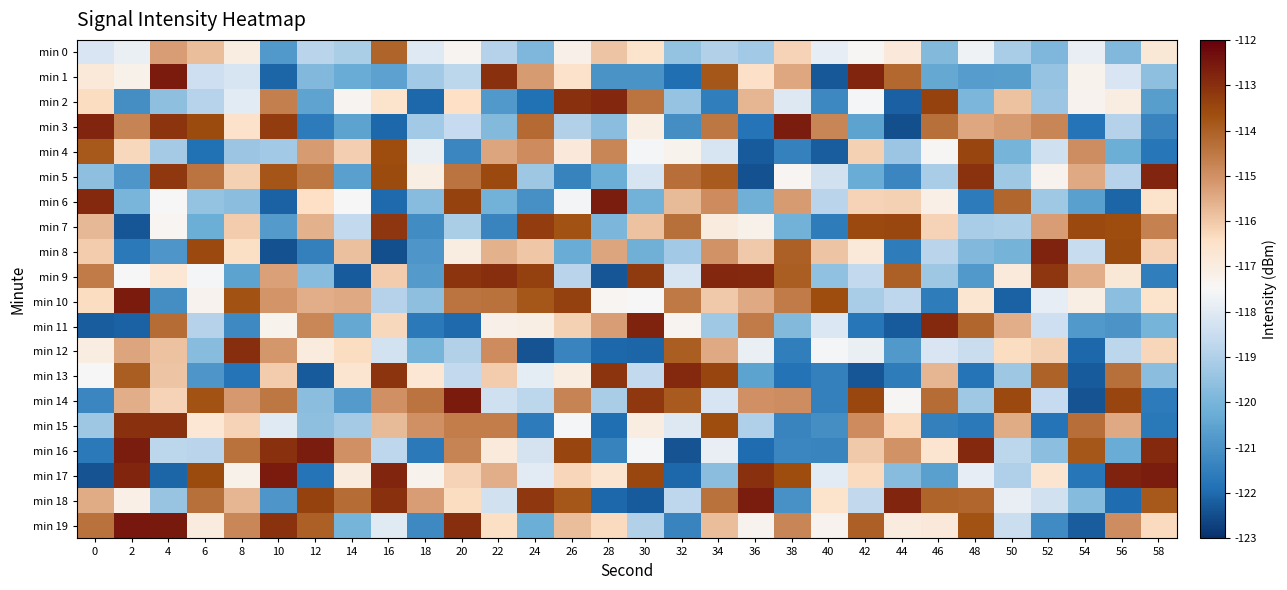

Reading right to left, extract all data points from this chart.

min 0: 58=-116.8	56=-119.8	54=-117.8	52=-119.9	50=-119.1	48=-117.7	46=-119.8	44=-116.9	42=-117.5	40=-117.9	38=-116.2	36=-119.2	34=-119.0	32=-119.5	30=-116.6	28=-115.9	26=-117.2	24=-119.9	22=-118.9	20=-117.4	18=-118.0	16=-114.1	14=-119.1	12=-118.8	10=-120.8	8=-117.1	6=-115.8	4=-115.3	2=-117.8	0=-118.1
min 1: 58=-119.6	56=-118.2	54=-117.3	52=-119.5	50=-120.7	48=-120.7	46=-120.4	44=-114.2	42=-112.8	40=-122.3	38=-115.4	36=-116.5	34=-113.8	32=-121.9	30=-120.9	28=-120.9	26=-116.5	24=-115.2	22=-113.0	20=-118.8	18=-119.2	16=-120.6	14=-120.3	12=-119.9	10=-122.1	8=-118.2	6=-118.4	4=-112.6	2=-117.2	0=-116.9
min 2: 58=-120.7	56=-117.0	54=-117.3	52=-119.4	50=-115.9	48=-119.9	46=-113.4	44=-122.2	42=-117.5	40=-121.3	38=-118.1	36=-115.7	34=-121.5	32=-119.5	30=-114.4	28=-112.8	26=-113.0	24=-121.8	22=-120.8	20=-116.4	18=-122.0	16=-116.6	14=-117.4	12=-120.5	10=-114.6	8=-117.9	6=-118.8	4=-119.6	2=-121.1	0=-116.4
min 3: 58=-121.3	56=-118.9	54=-121.8	52=-114.8	50=-115.2	48=-115.4	46=-114.3	44=-122.4	42=-120.5	40=-114.8	38=-112.6	36=-121.8	34=-114.5	32=-121.1	30=-117.1	28=-119.7	26=-118.9	24=-114.2	22=-119.8	20=-118.6	18=-119.2	16=-122.0	14=-120.5	12=-121.6	10=-113.3	8=-116.5	6=-113.6	4=-113.1	2=-114.7	0=-112.8
min 4: 58=-121.7	56=-120.2	54=-114.9	52=-118.4	50=-120.0	48=-113.4	46=-117.4	44=-119.4	42=-116.1	40=-122.2	38=-121.4	36=-122.2	34=-118.2	32=-117.3	30=-117.6	28=-114.8	26=-116.9	24=-114.9	22=-115.4	20=-121.3	18=-117.8	16=-113.6	14=-116.1	12=-115.2	10=-119.2	8=-119.4	6=-121.9	4=-119.2	2=-116.3	0=-113.9
min 5: 58=-112.8	56=-118.9	54=-115.5	52=-117.3	50=-119.3	48=-113.1	46=-119.1	44=-121.3	42=-120.3	40=-118.3	38=-117.4	36=-122.4	34=-113.9	32=-114.3	30=-118.2	28=-120.2	26=-121.4	24=-119.3	22=-113.5	20=-114.4	18=-117.1	16=-113.6	14=-120.6	12=-114.5	10=-113.8	8=-116.2	6=-114.4	4=-113.2	2=-120.9	0=-119.6
min 6: 58=-116.6	56=-122.1	54=-120.6	52=-119.3	50=-114.1	48=-121.6	46=-117.1	44=-116.2	42=-116.2	40=-118.8	38=-115.2	36=-120.1	34=-114.9	32=-115.8	30=-120.1	28=-112.6	26=-117.6	24=-121.1	22=-120.1	20=-113.4	18=-119.7	16=-122.0	14=-117.5	12=-116.4	10=-122.1	8=-119.7	6=-119.5	4=-117.5	2=-120.0	0=-112.9
min 7: 58=-114.7	56=-113.6	54=-113.5	52=-115.2	50=-119.0	48=-119.1	46=-116.2	44=-113.5	42=-113.5	40=-121.6	38=-120.1	36=-117.2	34=-116.9	32=-114.3	30=-115.9	28=-119.9	26=-113.7	24=-113.3	22=-121.4	20=-119.1	18=-121.1	16=-113.1	14=-118.6	12=-115.6	10=-120.8	8=-116.0	6=-120.2	4=-117.4	2=-122.3	0=-115.7
min 8: 58=-116.2	56=-113.6	54=-118.6	52=-112.8	50=-120.1	48=-119.8	46=-118.8	44=-121.6	42=-116.8	40=-115.9	38=-114.0	36=-116.0	34=-115.0	32=-119.2	30=-120.1	28=-115.4	26=-120.3	24=-116.0	22=-115.6	20=-117.0	18=-120.9	16=-122.4	14=-115.9	12=-121.5	10=-122.4	8=-116.4	6=-113.5	4=-120.9	2=-121.7	0=-116.1
min 9: 58=-121.5	56=-116.8	54=-115.5	52=-113.1	50=-116.9	48=-120.8	46=-119.3	44=-114.0	42=-118.6	40=-119.6	38=-114.0	36=-112.9	34=-112.8	32=-118.2	30=-113.2	28=-122.3	26=-118.8	24=-113.4	22=-113.0	20=-113.1	18=-120.7	16=-116.0	14=-122.3	12=-119.7	10=-115.3	8=-120.5	6=-117.6	4=-116.7	2=-117.5	0=-114.6
min 10: 58=-116.6	56=-119.6	54=-117.1	52=-117.8	50=-122.1	48=-116.7	46=-121.6	44=-118.7	42=-119.1	40=-113.6	38=-114.5	36=-115.5	34=-116.0	32=-114.5	30=-117.5	28=-117.4	26=-113.4	24=-113.8	22=-114.4	20=-114.4	18=-119.6	16=-118.9	14=-115.5	12=-115.5	10=-115.1	8=-113.7	6=-117.3	4=-121.1	2=-112.6	0=-116.3
min 11: 58=-120.0	56=-120.9	54=-120.8	52=-118.4	50=-115.5	48=-114.1	46=-112.9	44=-122.2	42=-121.7	40=-118.1	38=-119.8	36=-114.5	34=-119.3	32=-117.3	30=-112.7	28=-115.2	26=-116.1	24=-117.1	22=-117.2	20=-122.0	18=-121.6	16=-116.3	14=-120.3	12=-114.8	10=-117.3	8=-121.2	6=-118.9	4=-114.3	2=-122.1	0=-122.2
min 12: 58=-116.2	56=-118.8	54=-122.0	52=-116.1	50=-116.3	48=-118.5	46=-118.2	44=-120.8	42=-117.8	40=-117.6	38=-121.5	36=-117.8	34=-115.5	32=-113.9	30=-122.1	28=-122.0	26=-121.3	24=-122.4	22=-114.9	20=-118.9	18=-120.0	16=-118.3	14=-116.4	12=-117.0	10=-115.1	8=-113.0	6=-119.7	4=-115.9	2=-115.4	0=-117.0
min 13: 58=-119.7	56=-114.4	54=-122.3	52=-114.1	50=-119.3	48=-121.8	46=-115.7	44=-121.6	42=-122.3	40=-121.5	38=-121.8	36=-120.5	34=-113.4	32=-112.9	30=-118.6	28=-113.1	26=-117.0	24=-117.9	22=-116.1	20=-118.6	18=-116.7	16=-113.1	14=-116.6	12=-122.2	10=-116.1	8=-121.8	6=-120.9	4=-115.9	2=-113.9	0=-117.5
min 14: 58=-121.6	56=-113.4	54=-122.4	52=-118.6	50=-113.5	48=-119.3	46=-114.2	44=-117.4	42=-113.5	40=-121.5	38=-115.0	36=-115.0	34=-118.2	32=-113.9	30=-113.2	28=-119.1	26=-114.7	24=-118.8	22=-118.4	20=-112.6	18=-114.4	16=-115.0	14=-120.7	12=-119.7	10=-114.5	8=-115.1	6=-113.7	4=-116.2	2=-115.5	0=-121.3
min 15: 58=-121.7	56=-115.4	54=-114.3	52=-121.8	50=-115.5	48=-121.7	46=-121.5	44=-116.3	42=-114.9	40=-121.1	38=-121.3	36=-119.0	34=-113.6	32=-118.1	30=-117.0	28=-121.9	26=-117.6	24=-121.6	22=-114.6	20=-114.6	18=-115.0	16=-115.8	14=-119.2	12=-119.6	10=-118.0	8=-116.2	6=-116.8	4=-113.0	2=-113.0	0=-119.3
min 16: 58=-112.9	56=-120.3	54=-113.8	52=-119.6	50=-118.8	48=-112.9	46=-116.7	44=-115.0	42=-116.0	40=-121.3	38=-121.3	36=-121.9	34=-117.8	32=-122.4	30=-117.6	28=-121.4	26=-113.4	24=-118.3	22=-116.9	20=-114.7	18=-121.7	16=-118.7	14=-115.0	12=-112.6	10=-113.0	8=-114.4	6=-118.8	4=-118.8	2=-112.6	0=-121.7
min 17: 58=-112.6	56=-112.8	54=-121.7	52=-116.7	50=-119.0	48=-117.9	46=-120.6	44=-119.7	42=-116.3	40=-117.9	38=-113.6	36=-113.0	34=-119.7	32=-122.0	30=-113.5	28=-116.7	26=-116.2	24=-118.0	22=-115.5	20=-116.2	18=-117.3	16=-112.8	14=-117.0	12=-121.8	10=-112.6	8=-117.2	6=-113.6	4=-122.1	2=-112.8	0=-122.4
min 18: 58=-113.9	56=-121.9	54=-119.8	52=-118.4	50=-117.8	48=-114.1	46=-114.1	44=-112.8	42=-118.7	40=-116.6	38=-121.0	36=-112.6	34=-114.4	32=-118.7	30=-122.2	28=-122.0	26=-113.8	24=-113.2	22=-118.3	20=-116.4	18=-115.2	16=-113.0	14=-114.3	12=-113.4	10=-120.9	8=-115.7	6=-114.4	4=-119.4	2=-117.1	0=-115.5
min 19: 58=-116.3	56=-114.9	54=-122.2	52=-121.2	50=-118.5	48=-113.7	46=-116.9	44=-117.0	42=-114.0	40=-117.3	38=-114.8	36=-117.3	34=-115.8	32=-121.4	30=-118.9	28=-116.3	26=-115.8	24=-120.2	22=-116.4	20=-113.0	18=-121.2	16=-118.0	14=-120.0	12=-114.0	10=-113.1	8=-114.8	6=-116.9	4=-112.5	2=-112.5	0=-114.4